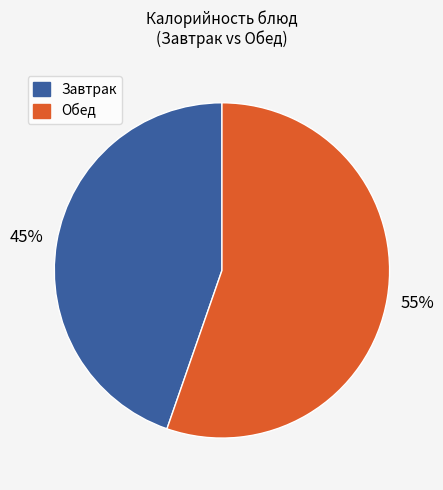

Is it true that Обед is 55% of the pie?

True